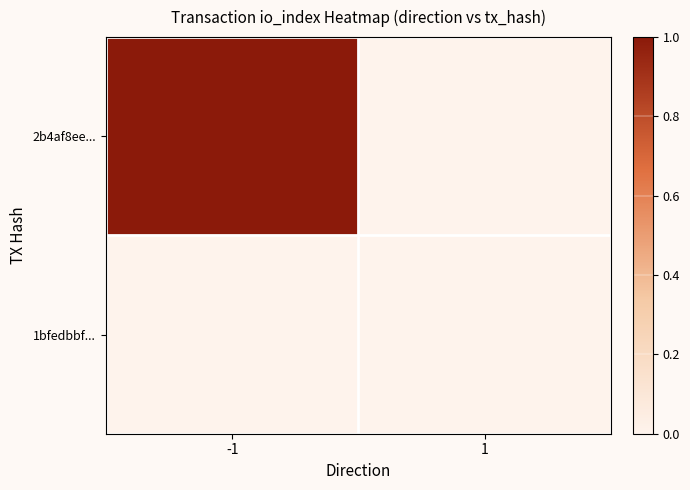

Reading left to right, what are all the values shown in this chart?

2b4af8ee...: -1=1	1=0
1bfedbbf...: -1=0	1=0